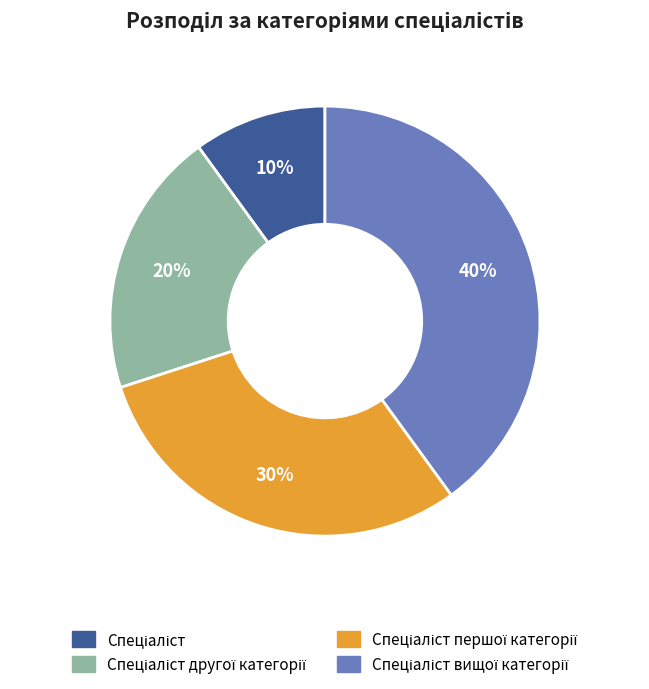

To the nearest percent, what is the average slice percentage?

25%